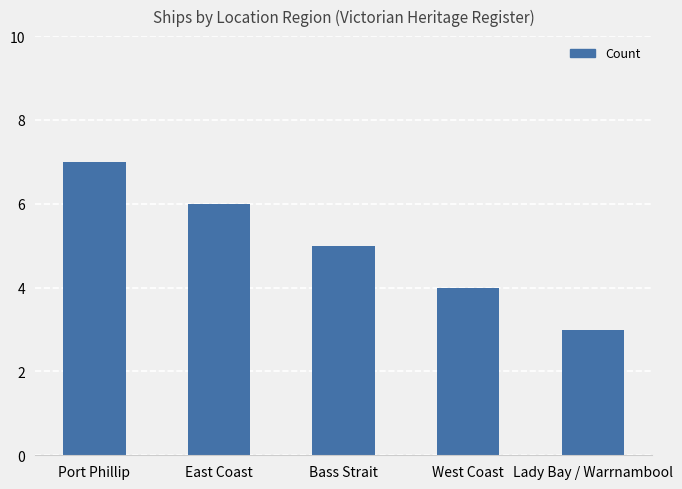

What is the value of the 5th bar from the left?

3